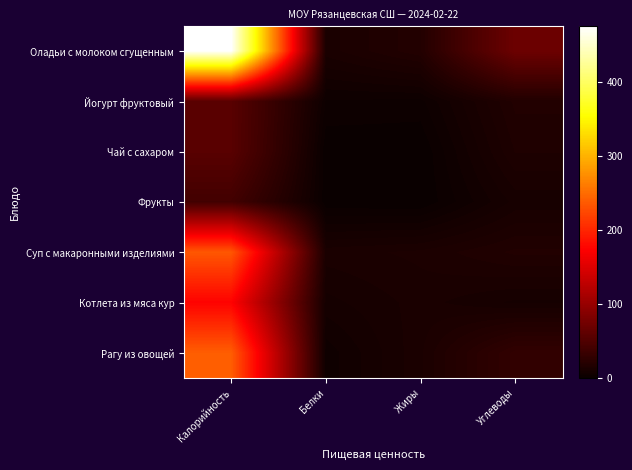

List the series in order of their peak value, highest first.

Оладьи с молоком сгущенным, Рагу из овощей, Суп с макаронными изделиями, Котлета из мяса кур, Йогурт фруктовый, Чай с сахаром, Фрукты